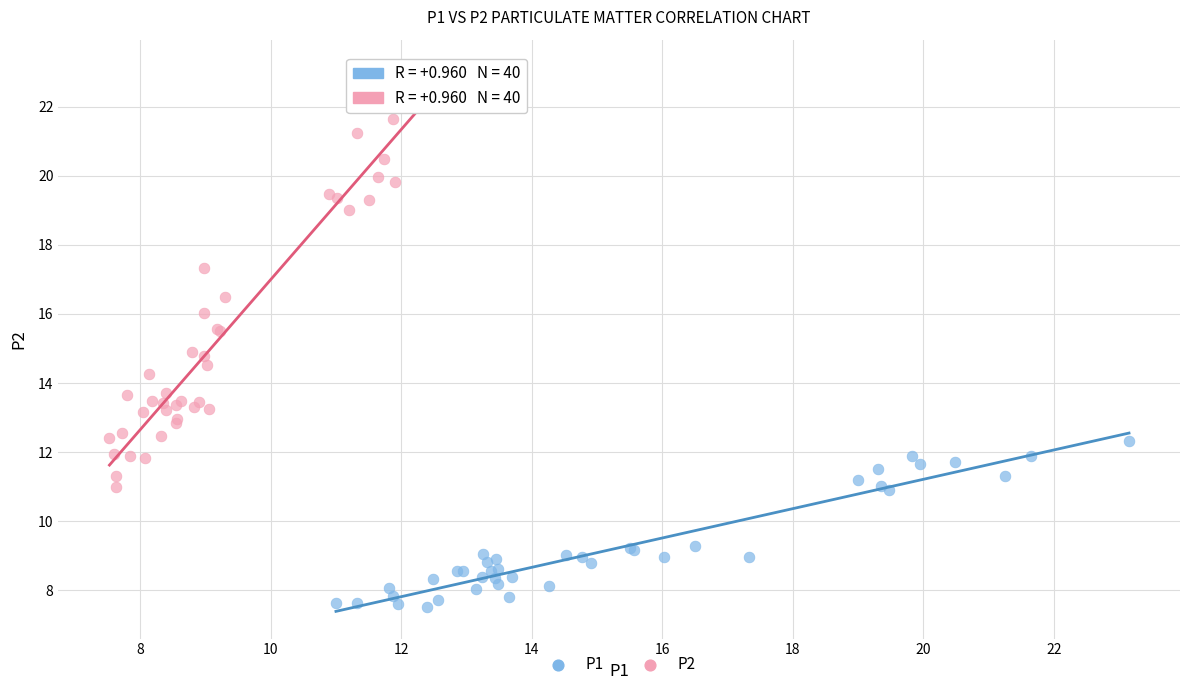

Which series has the largest Y range (max minus min)?

P2